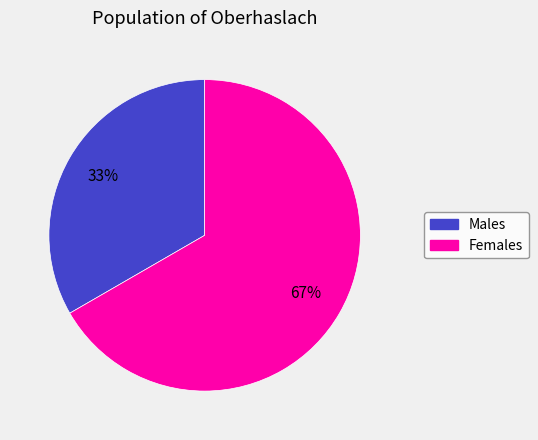

To the nearest percent, what is the average slice percentage?

50%